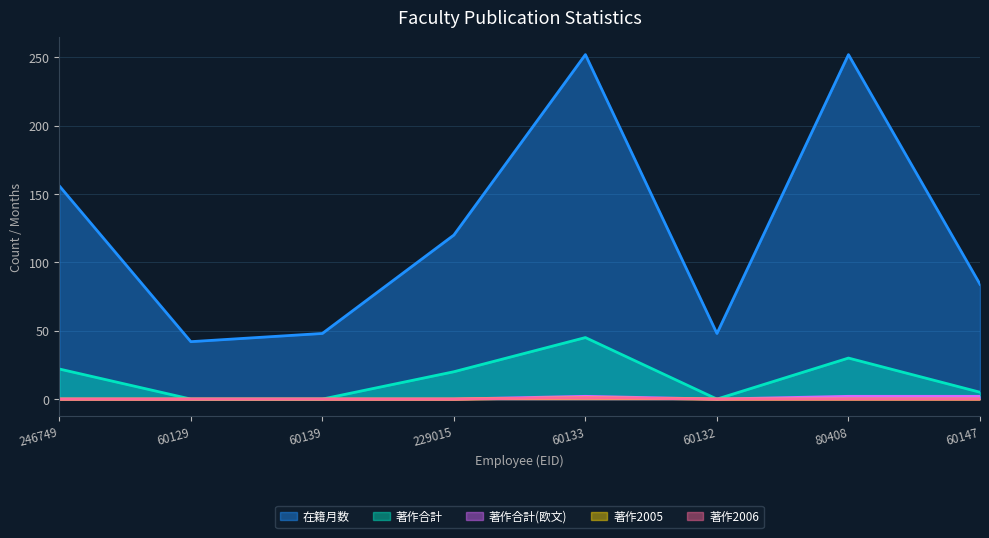

What is the sum of the 著作合計(欧文) values at 60132 and 60147?

2